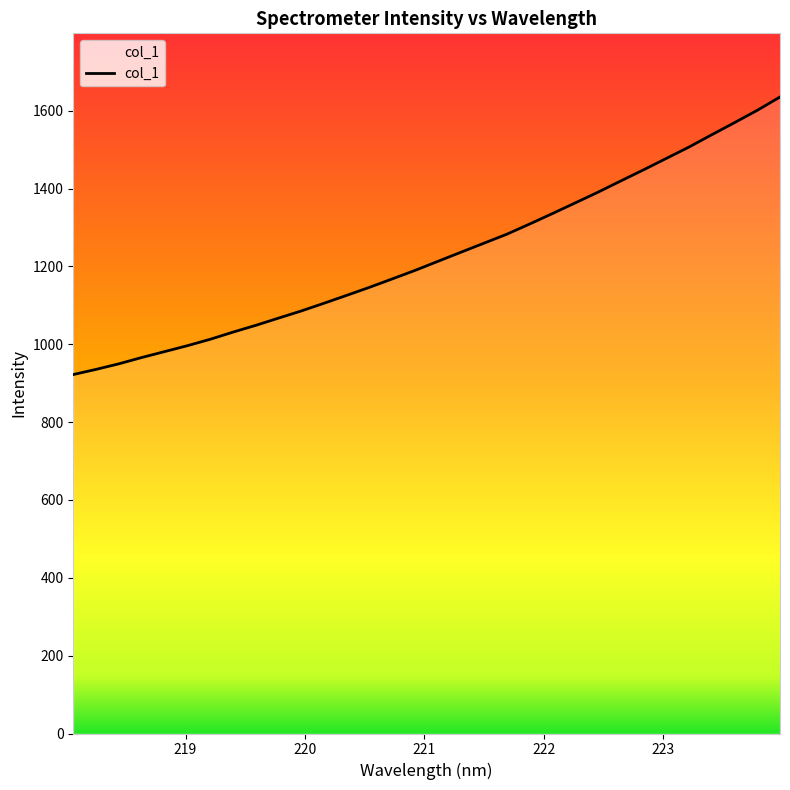

Count the number of values greater than 1213.

16